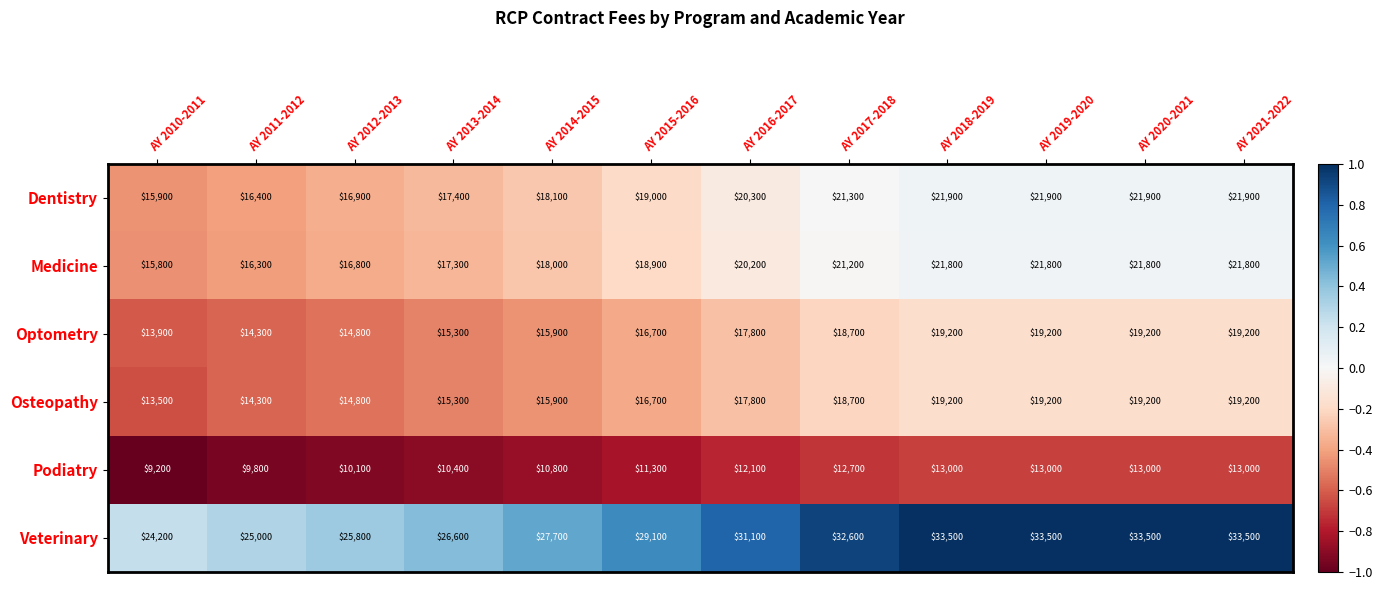

What is the maximum value shown in the chart?

33500